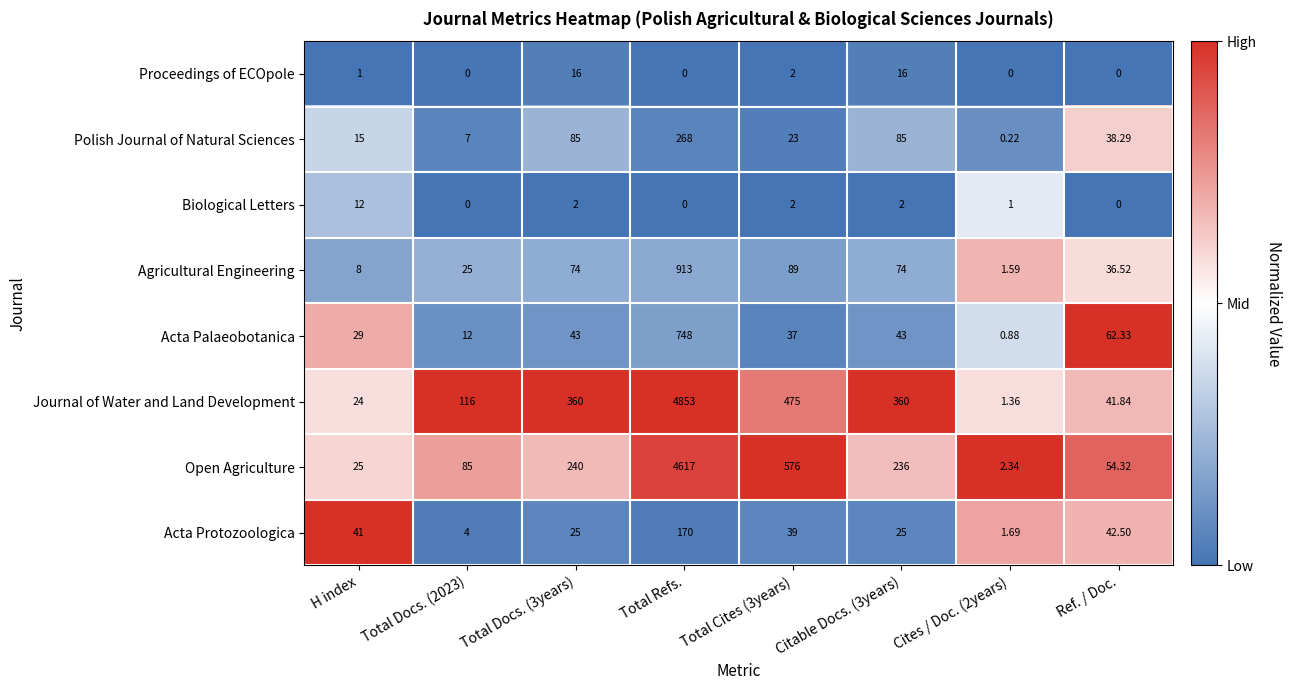

At which category is the sum across all series the highest?

Total Refs.